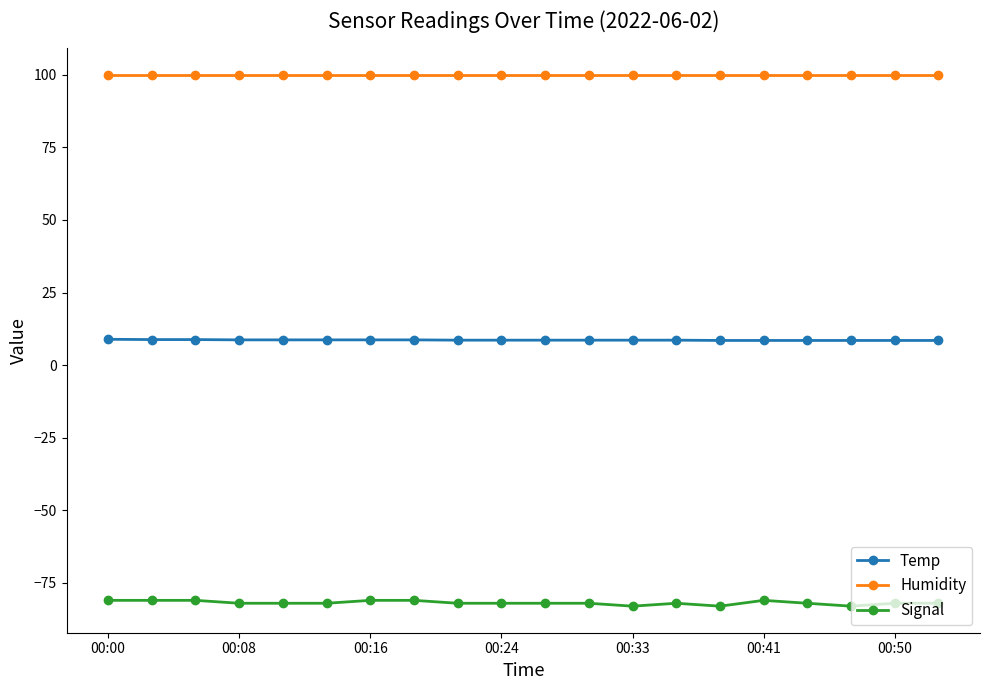

Which series has the largest range (max minus min)?

Signal